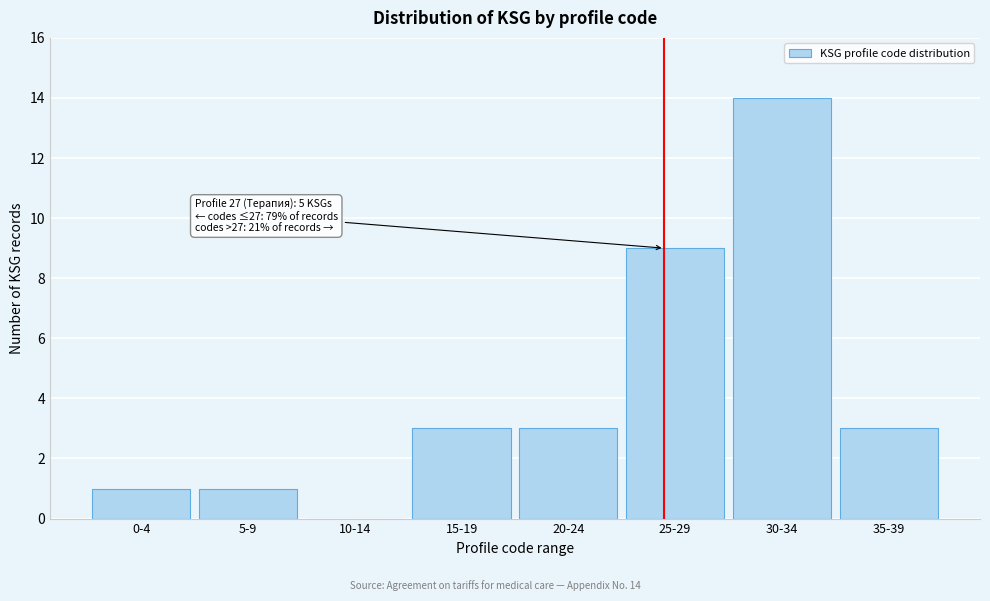

Reading left to right, transcribe all the data shown in this chart.

0-4=1	5-9=1	10-14=0	15-19=3	20-24=3	25-29=9	30-34=14	35-39=3